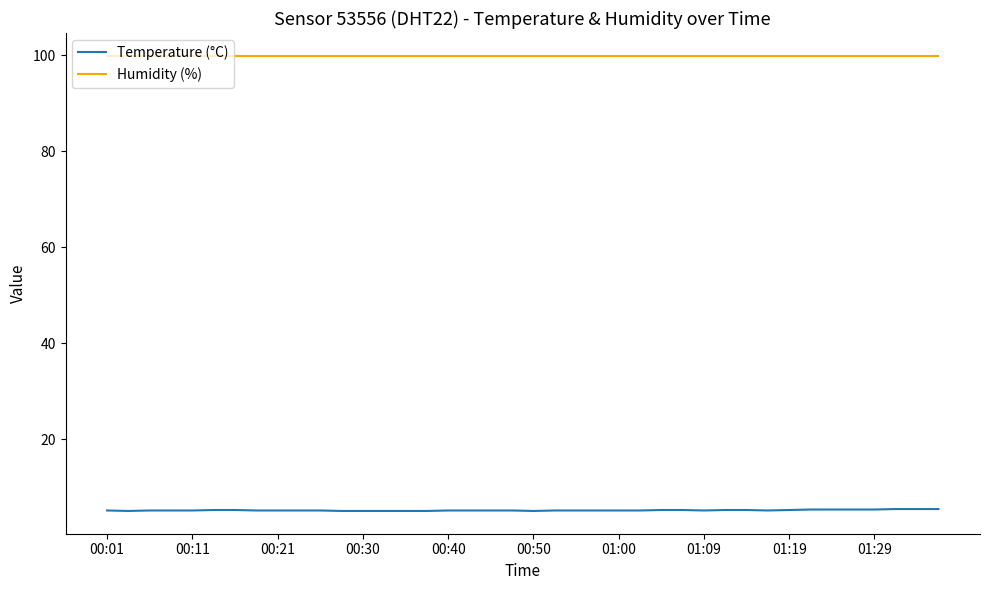

Which series has the widest spread of values?

Temperature (°C)